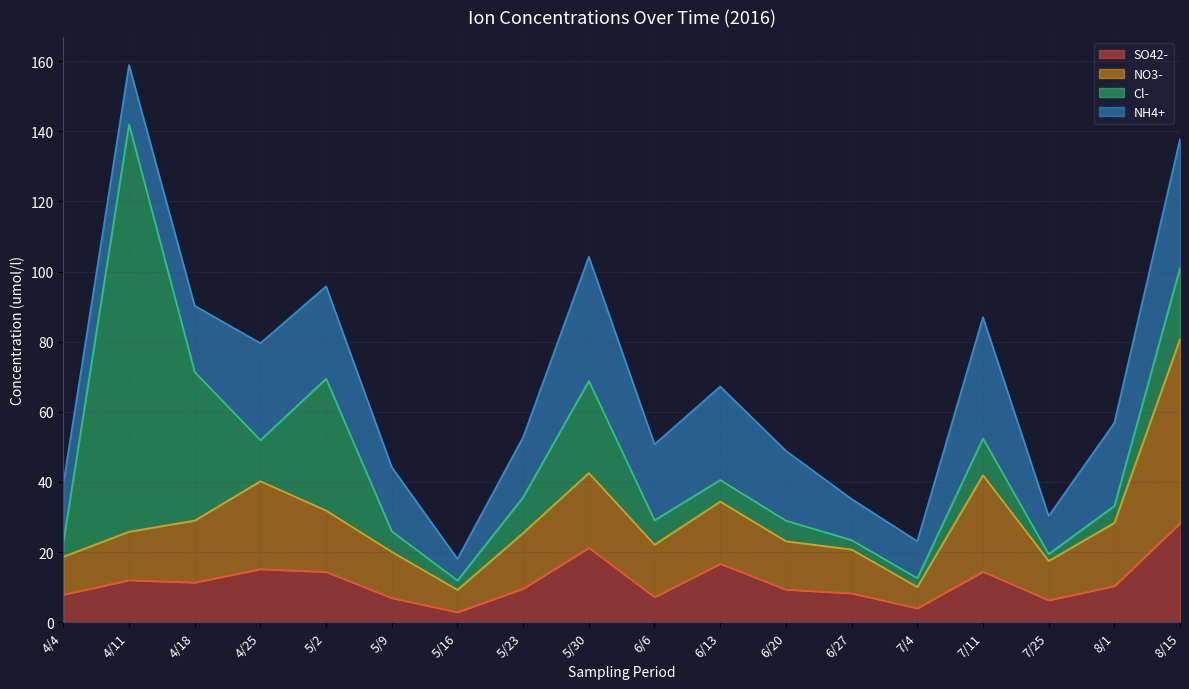

List the labels in order of SO42- value, largest first.

8/15, 5/30, 6/13, 4/25, 7/11, 5/2, 4/11, 4/18, 8/1, 5/23, 6/20, 6/27, 4/4, 6/6, 5/9, 7/25, 7/4, 5/16